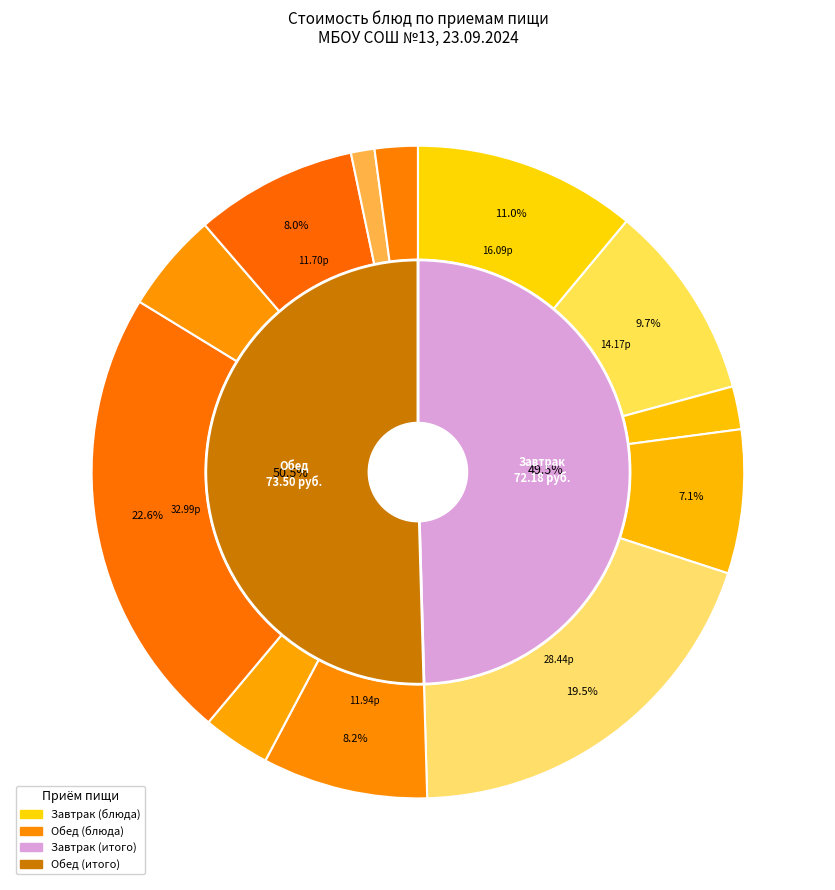

To the nearest percent, what percentage of the pie is Масло сливочное, батон?

7%